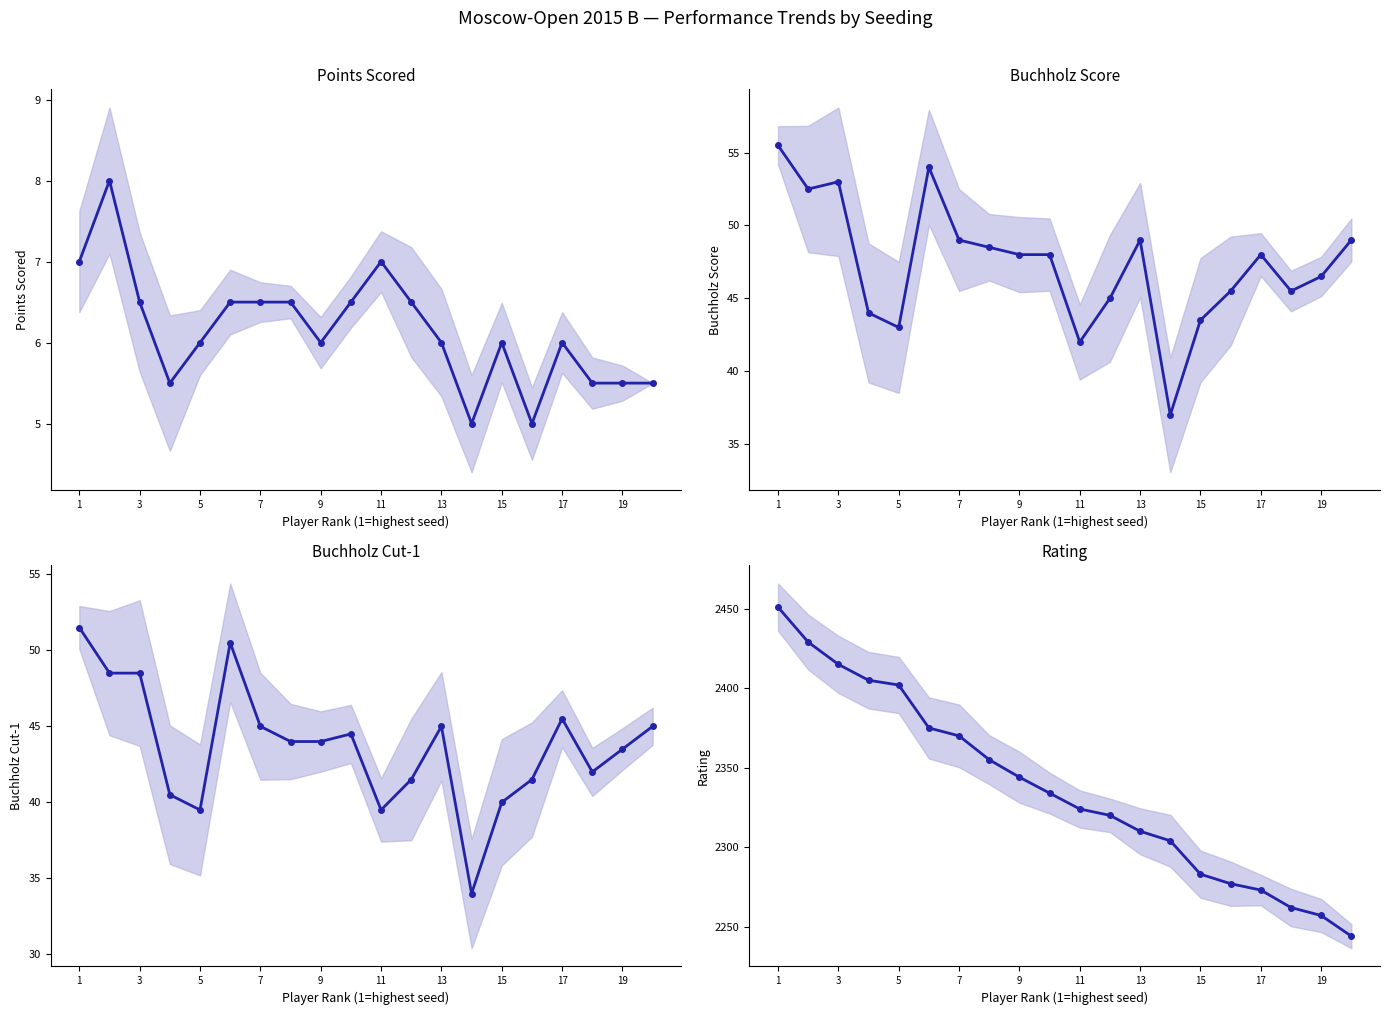

Reading left to right, list all the values displayed in this chart.

Points Scored: 7.0	8.0	6.5	5.5	6.0	6.5	6.5	6.5	6.0	6.5	7.0	6.5	6.0	5.0	6.0	5.0	6.0	5.5	5.5	5.5
Buchholz Score: 55.5	52.5	53.0	44.0	43.0	54.0	49.0	48.5	48.0	48.0	42.0	45.0	49.0	37.0	43.5	45.5	48.0	45.5	46.5	49.0
Buchholz Cut-1: 51.5	48.5	48.5	40.5	39.5	50.5	45.0	44.0	44.0	44.5	39.5	41.5	45.0	34.0	40.0	41.5	45.5	42.0	43.5	45.0
Rating: 2451.0	2429.0	2415.0	2405.0	2402.0	2375.0	2370.0	2355.0	2344.0	2334.0	2324.0	2320.0	2310.0	2304.0	2283.0	2277.0	2273.0	2262.0	2257.0	2244.0